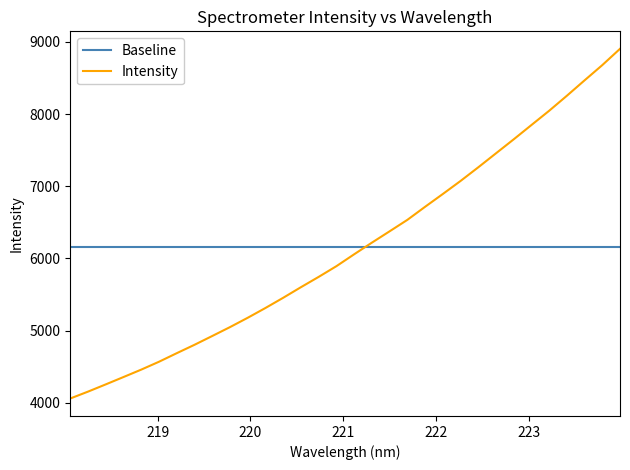

Which series ends up on top after the final intersection of Baseline and Intensity?

Intensity